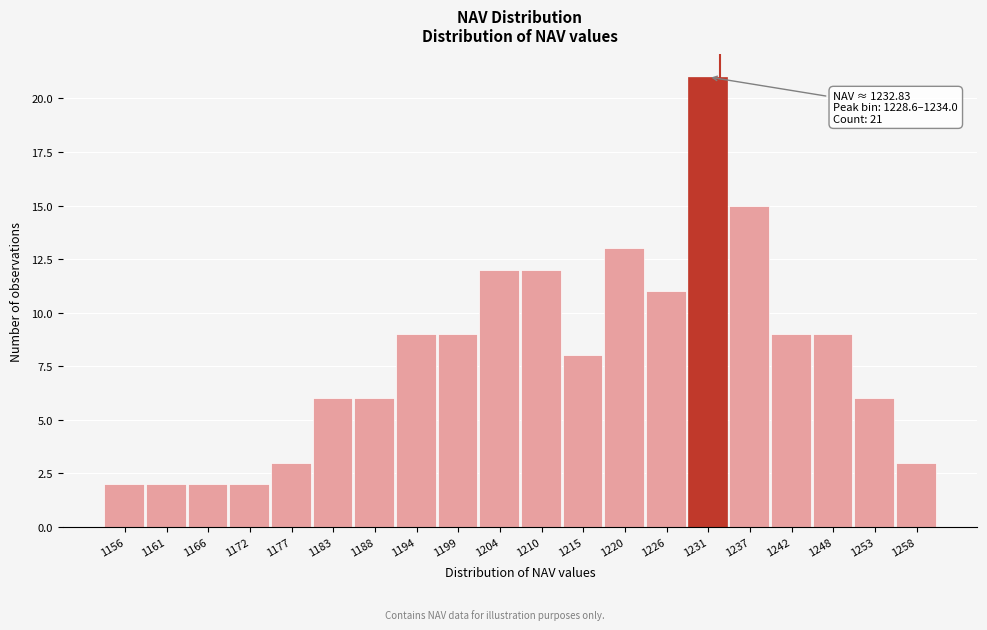

Over which range of the x-axis is the bar tallest?

1228.6 to 1234.0